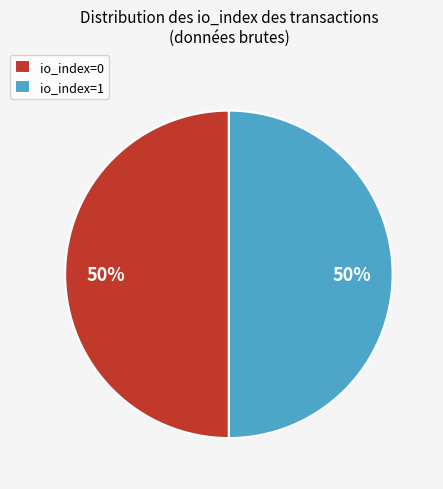

Combined, do io_index=1 and io_index=0 account for over 50%?

Yes